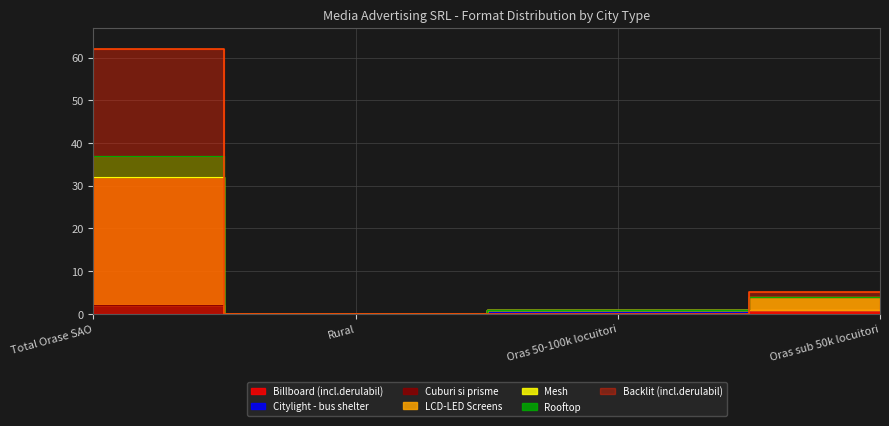

Where do LCD-LED Screens and Rooftop first cross each other?

Oras 50-100k locuitori and Oras sub 50k locuitori